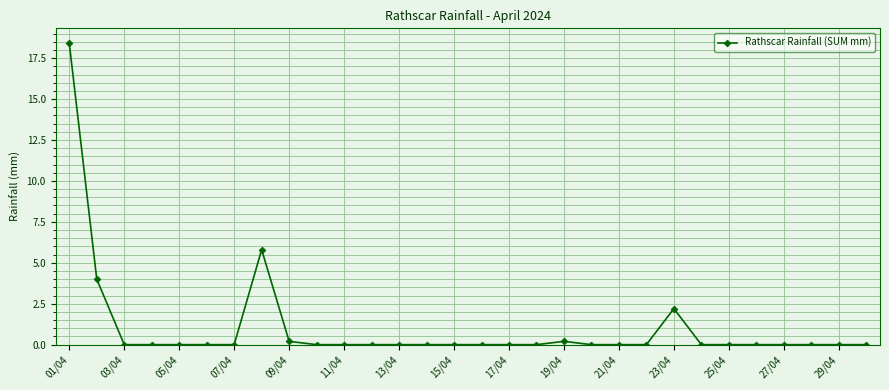

What is the greatest value displayed?

18.4